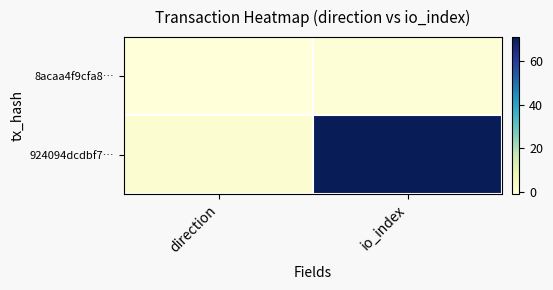

Which series has the largest total across all categories?

924094dcdbf7…